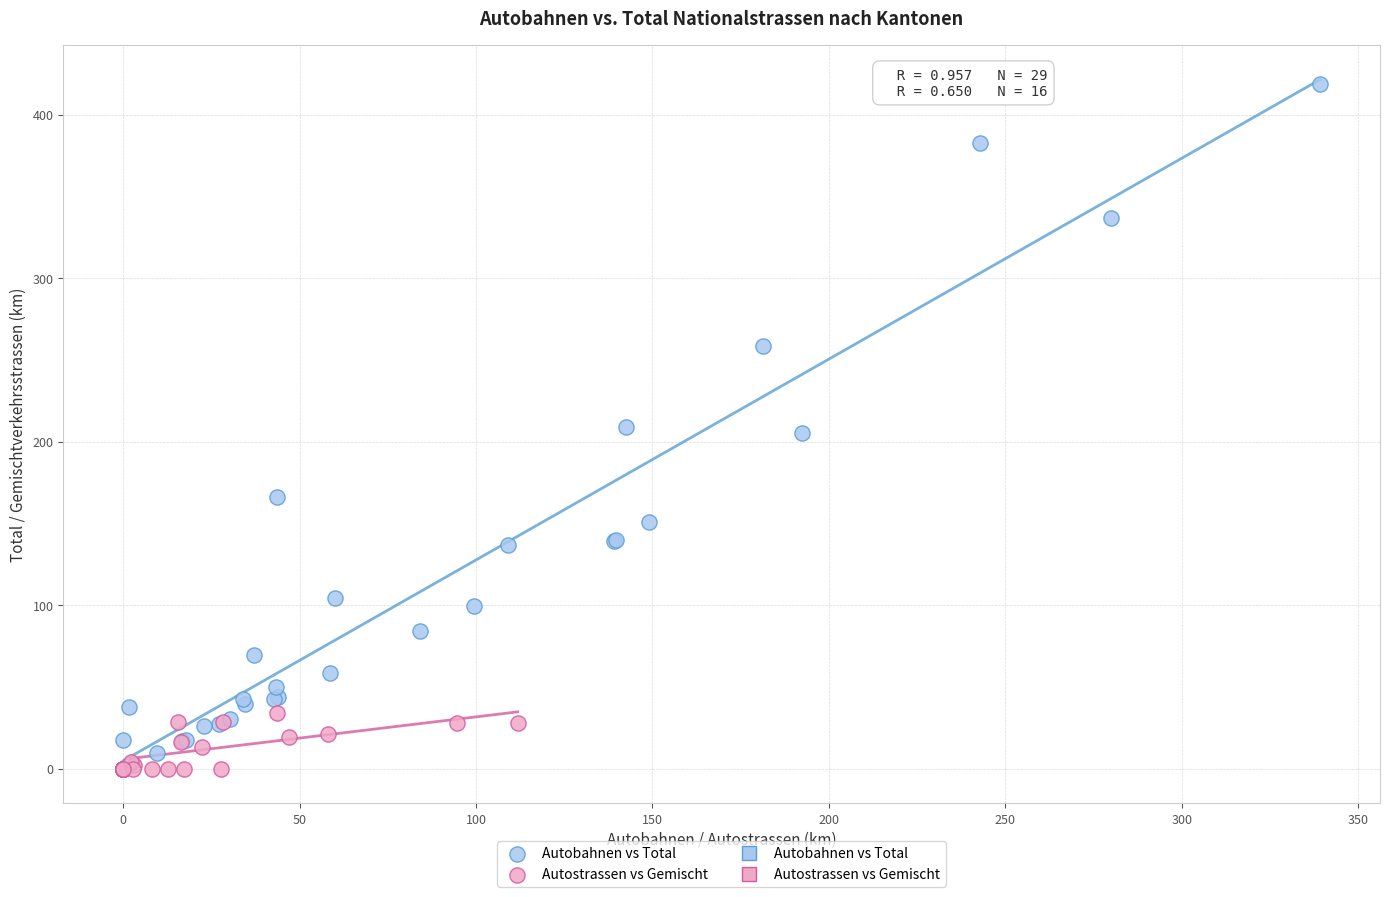

Which series contains the highest Y value?

Autobahnen vs Total